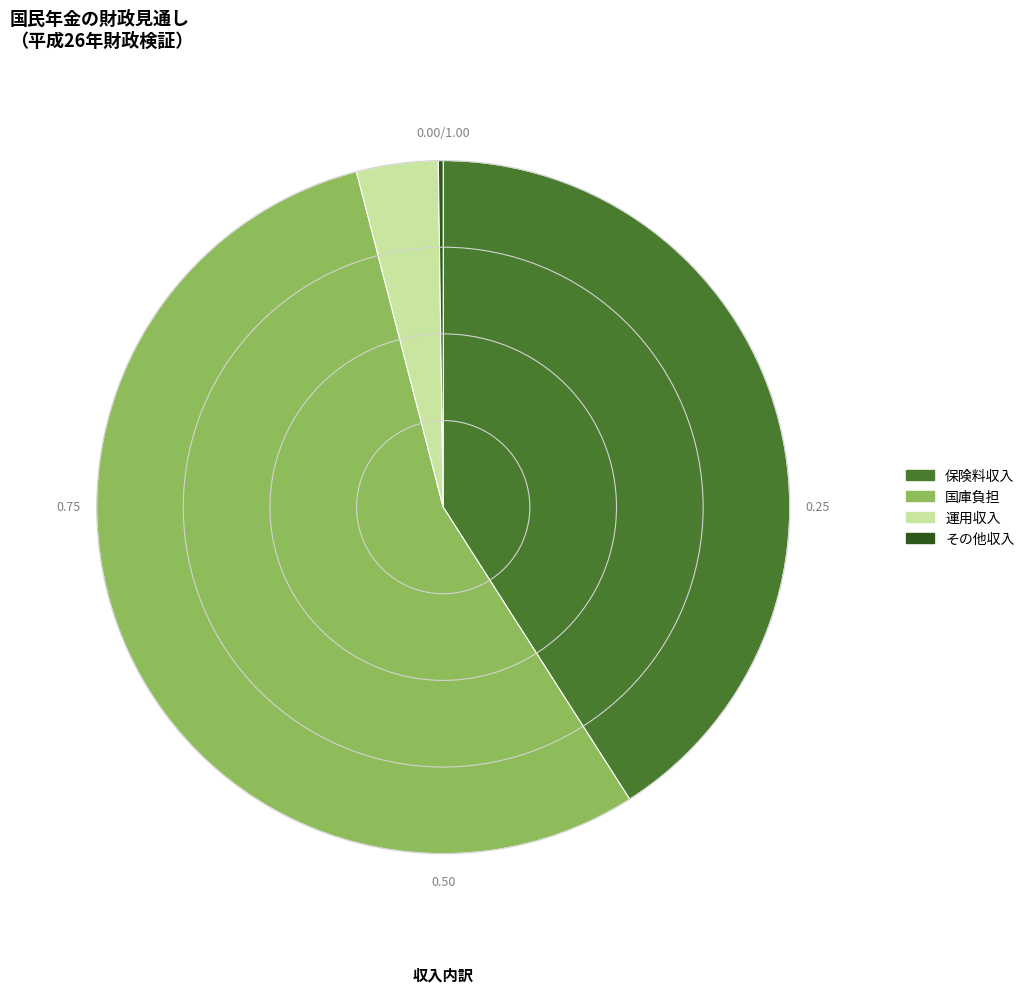

Approximately how many times larger is the value at 保険料収入 compared to 国庫負担?

0.7